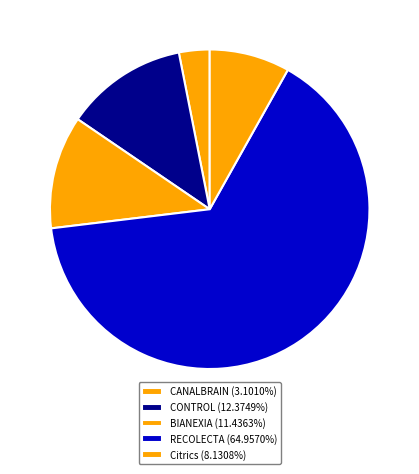

Is there any slice that represents more than half of the pie?

Yes